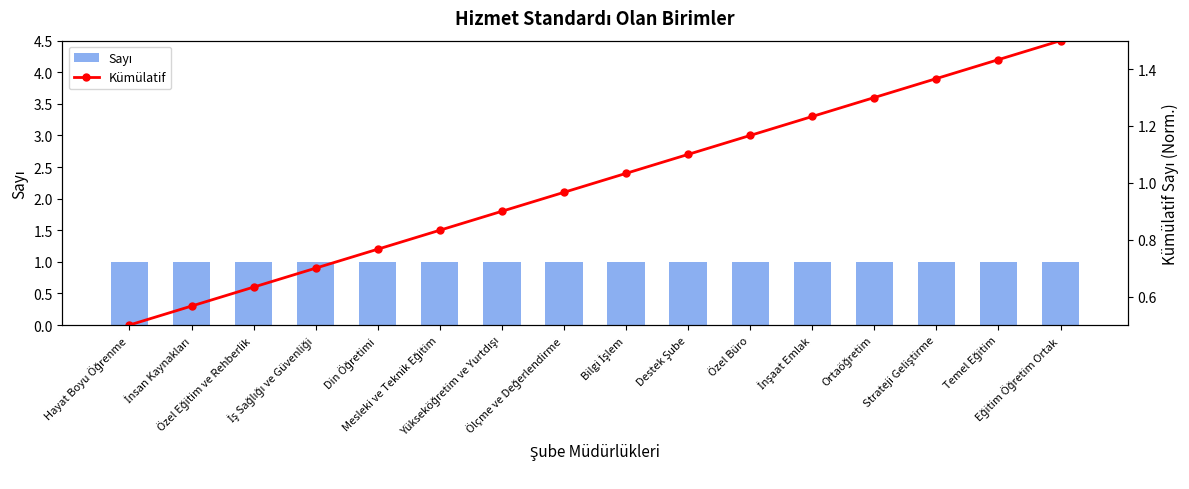

Between Hayat Boyu Öğrenme and İnşaat Emlak, which series saw the biggest shift?

Kümülatif